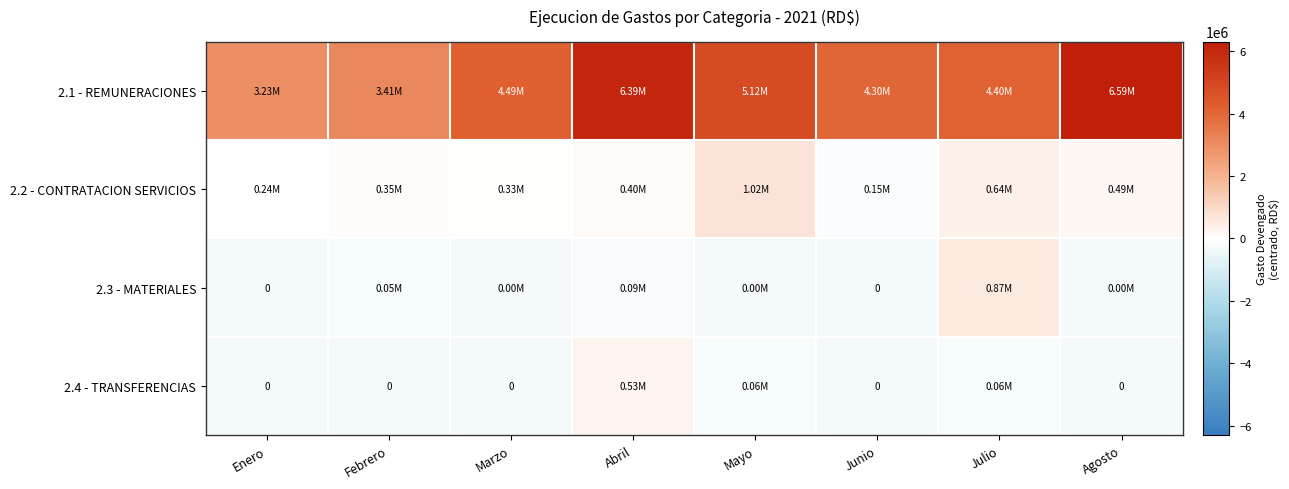

Rank the series at Julio from lowest to highest value.

2.4 - TRANSFERENCIAS, 2.2 - CONTRATACION SERVICIOS, 2.3 - MATERIALES, 2.1 - REMUNERACIONES